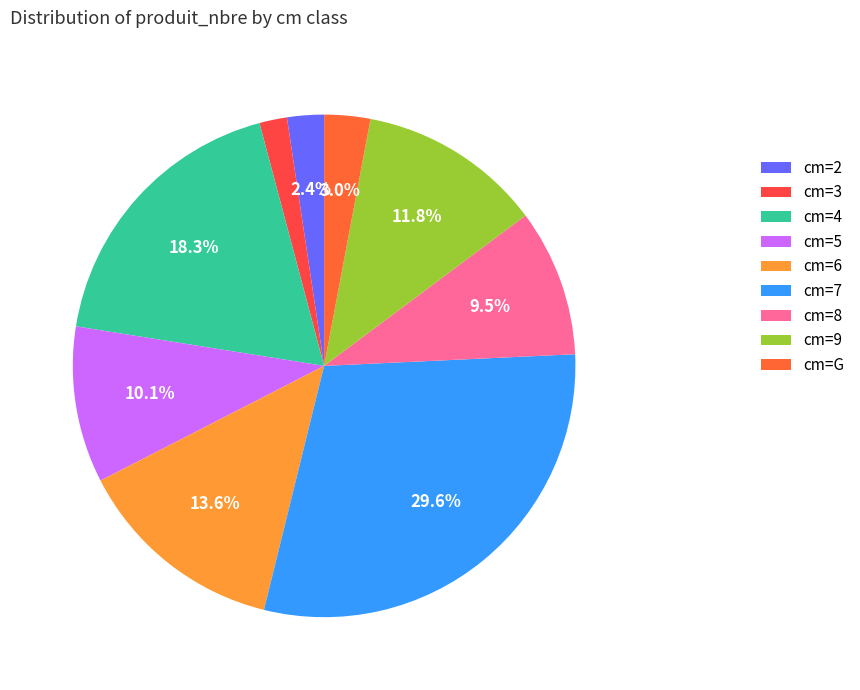

How many segments does this pie chart have?

9